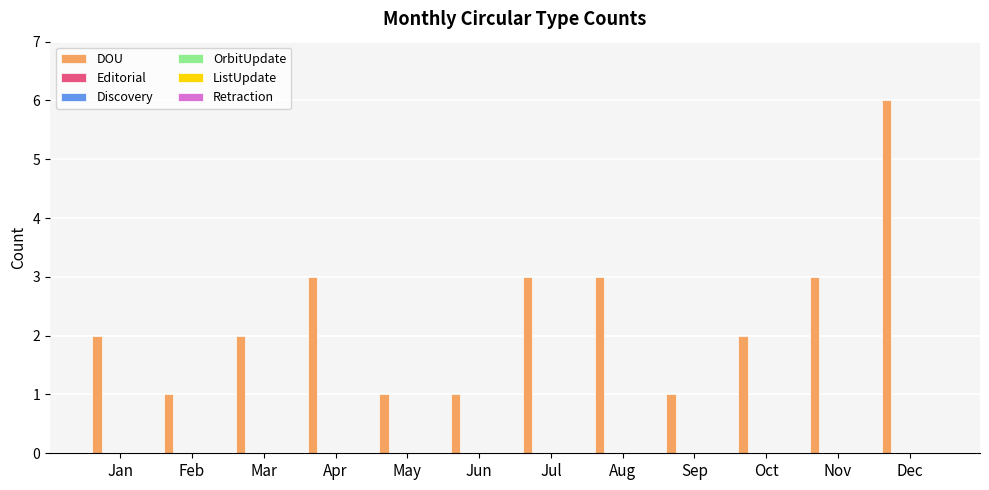

How many categories are shown in the chart?

12